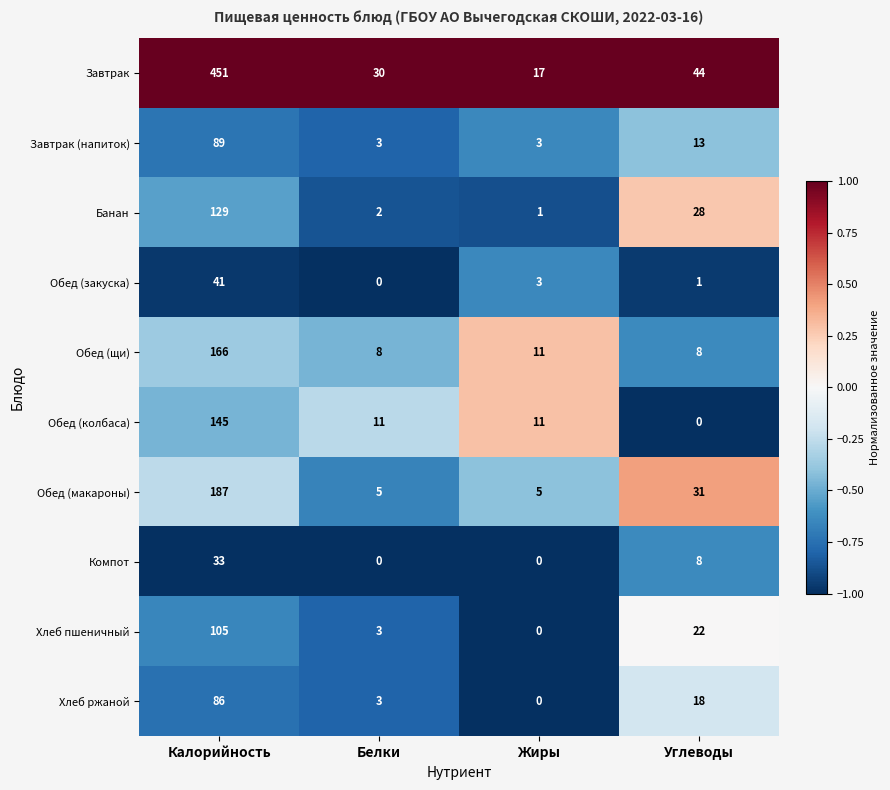

Where is Завтрак nearest to the value 234?

Углеводы